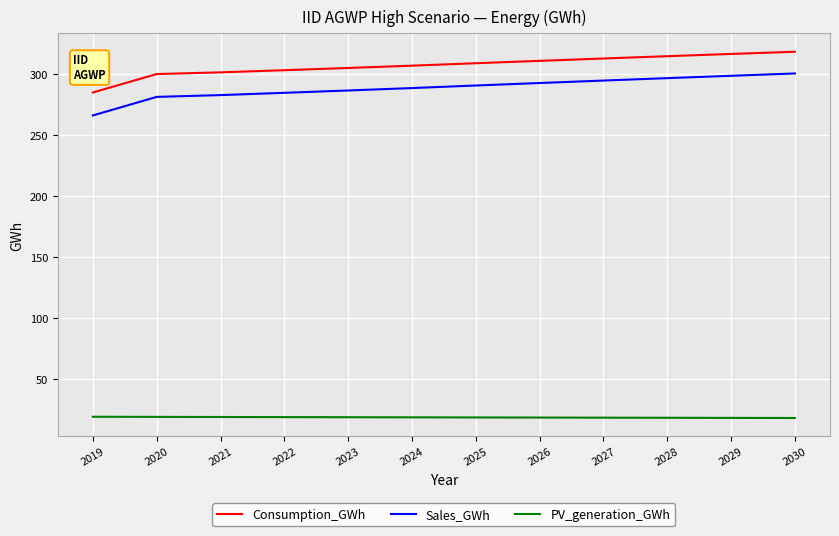

What is the difference between the maximum and minimum values in the Consumption_GWh series?

33.4